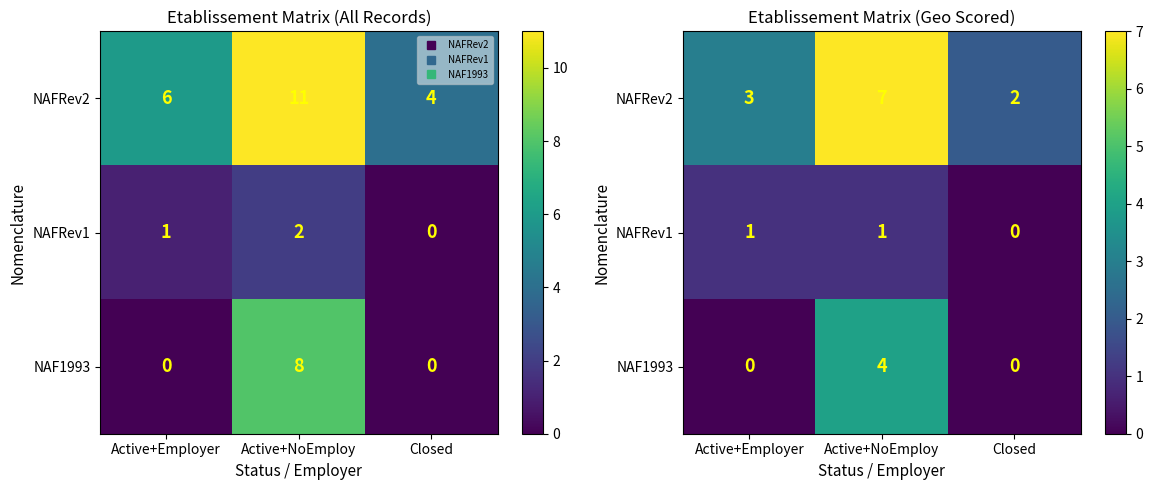

What is the sum of the NAFRev1 values at Closed and Active+NoEmploy?

1